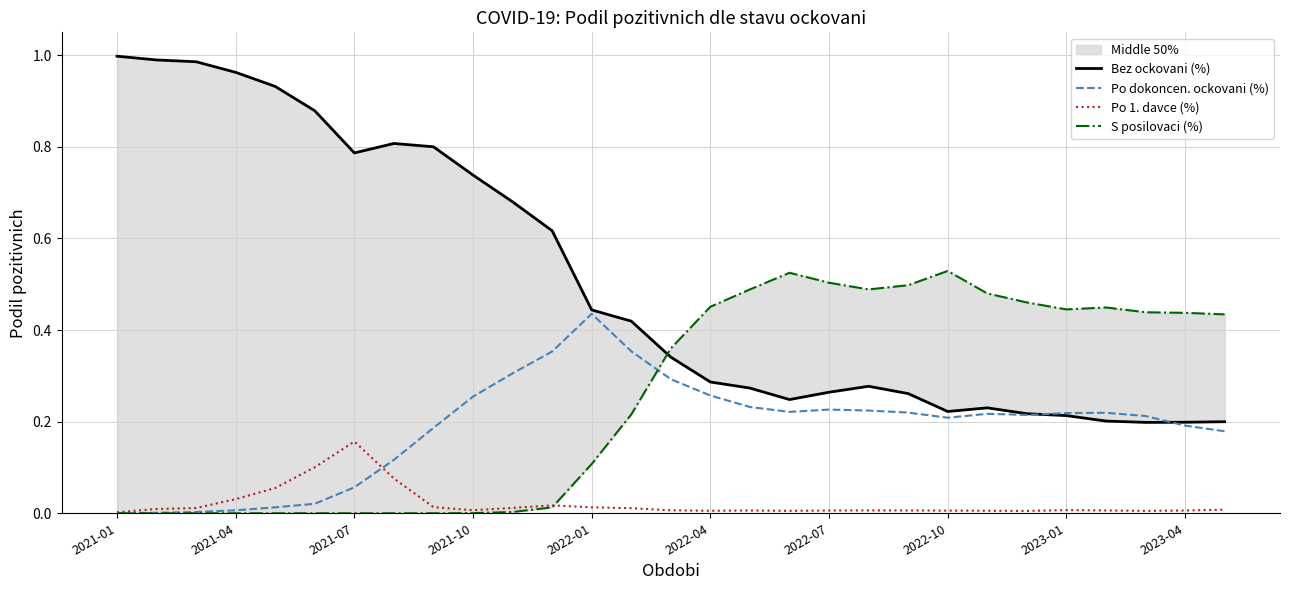

How many data points in Po dokoncen. ockovani (%) are above 0?

28